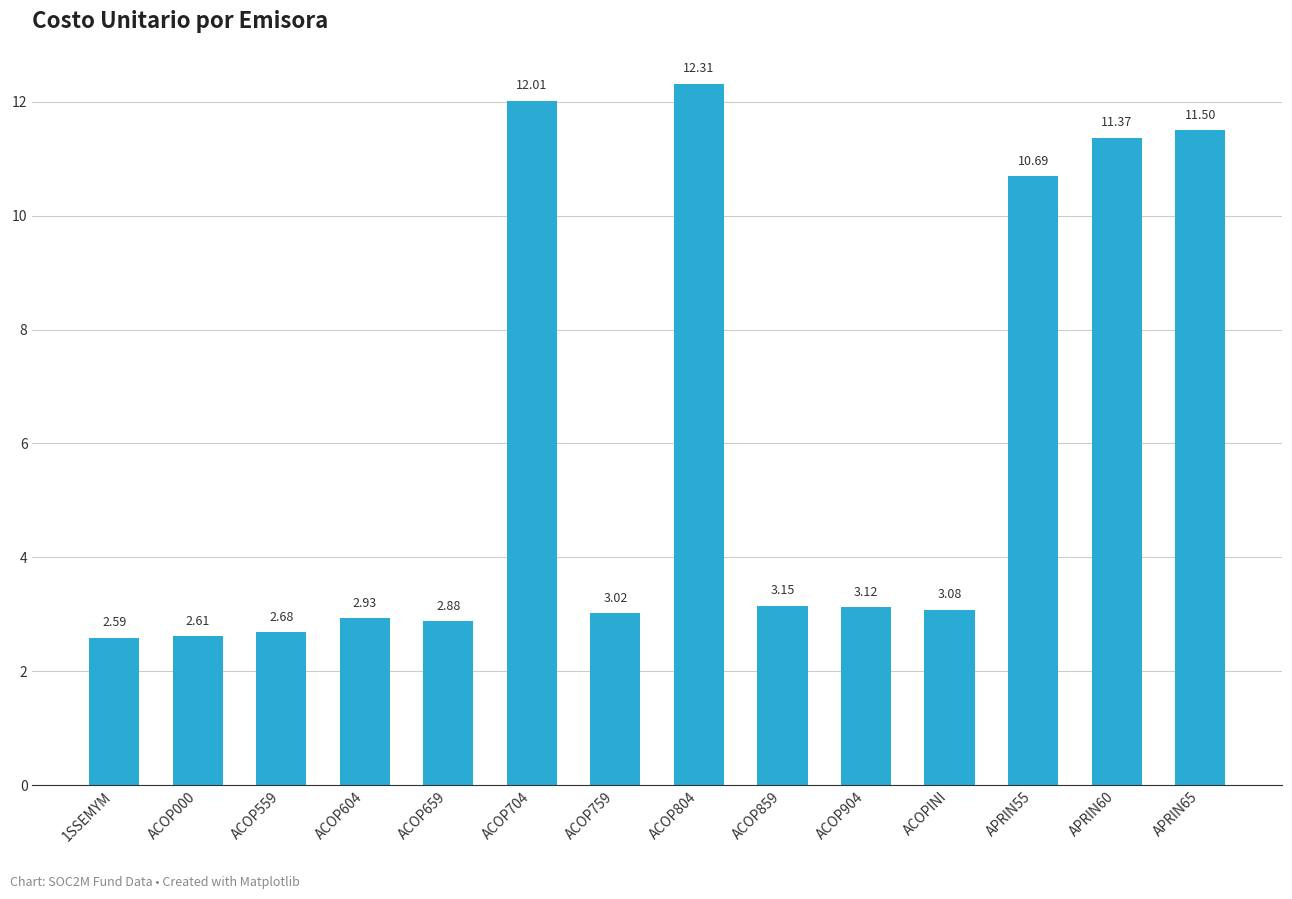

Which has a higher value, ACOP604 or ACOP559?

ACOP604